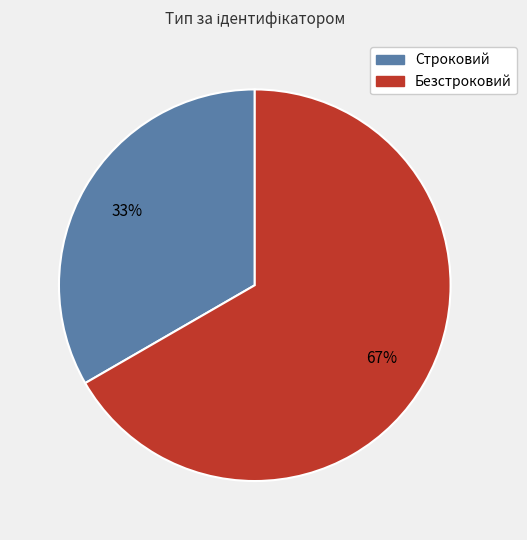

What is the smallest slice in the pie chart?

Строковий